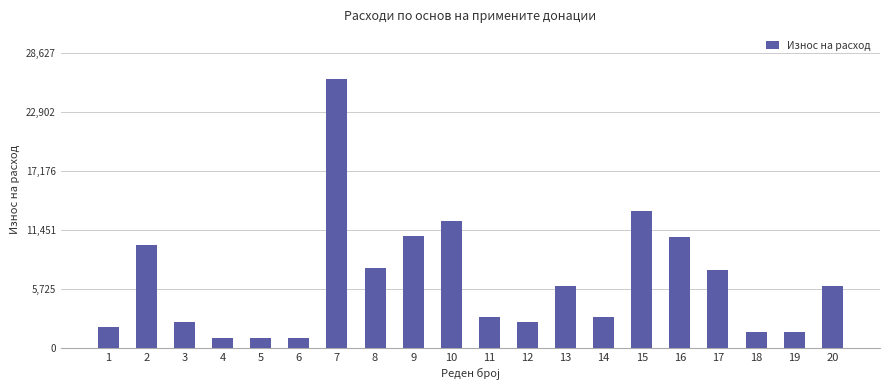

Where is the data nearest to the value 13475?

15